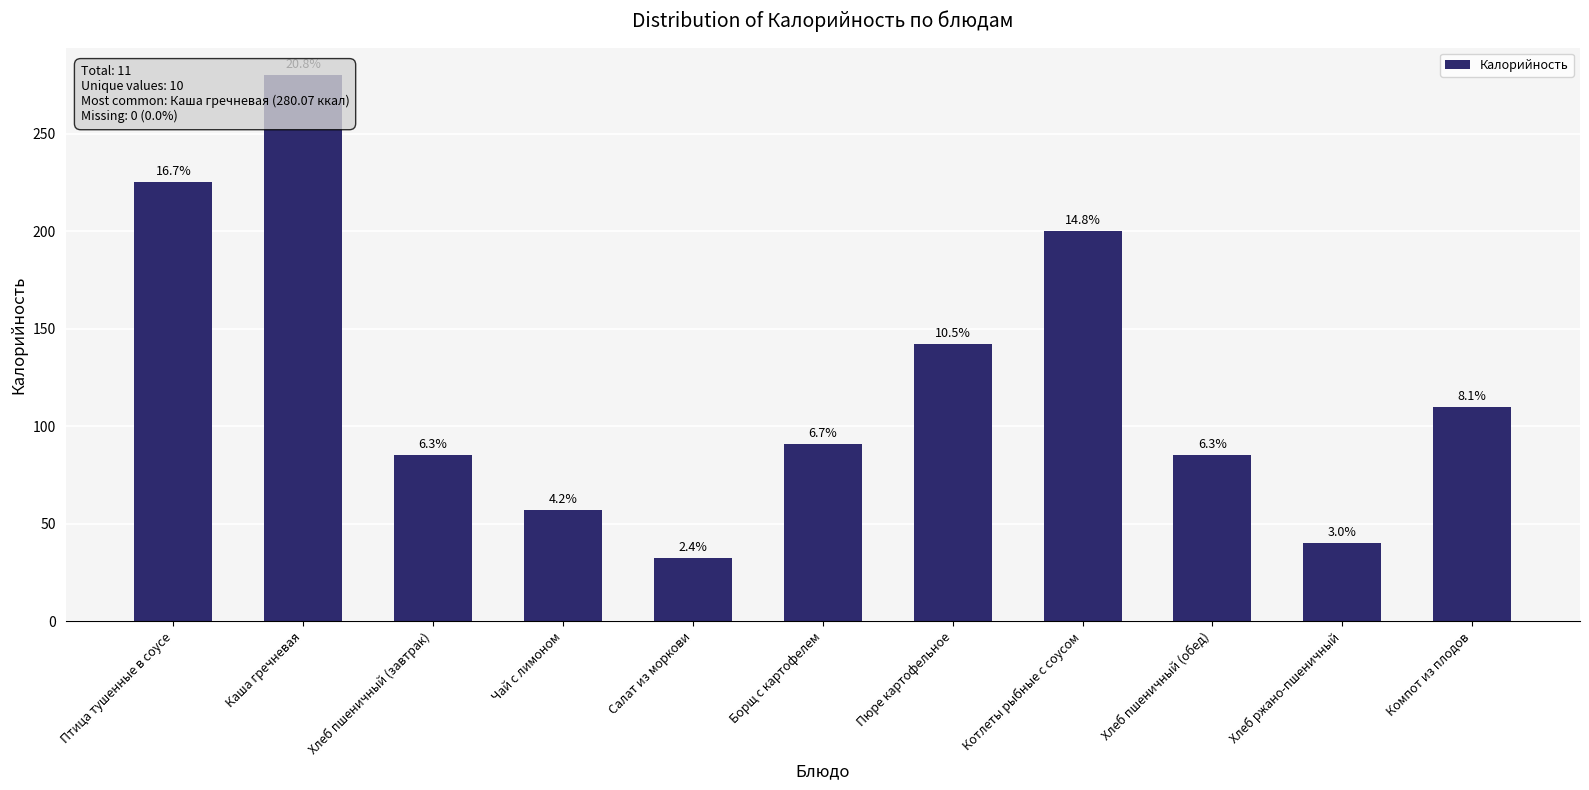

What is the sum of the values at Пюре картофельное and Птица тушенные в соусе?

367.3